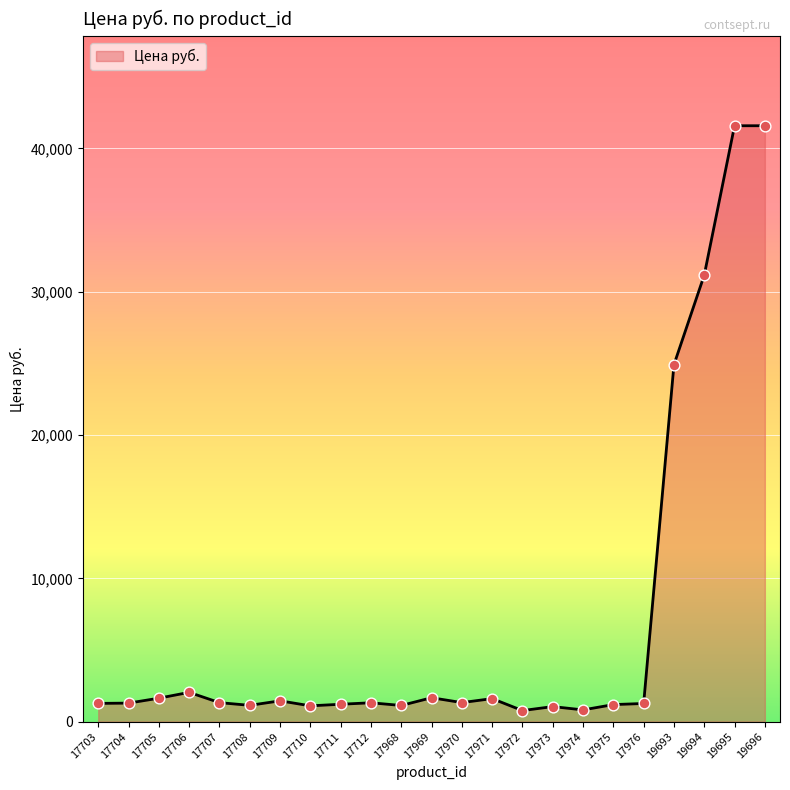

What is the ratio of the value at 17709 to the value at 17974?

1.8